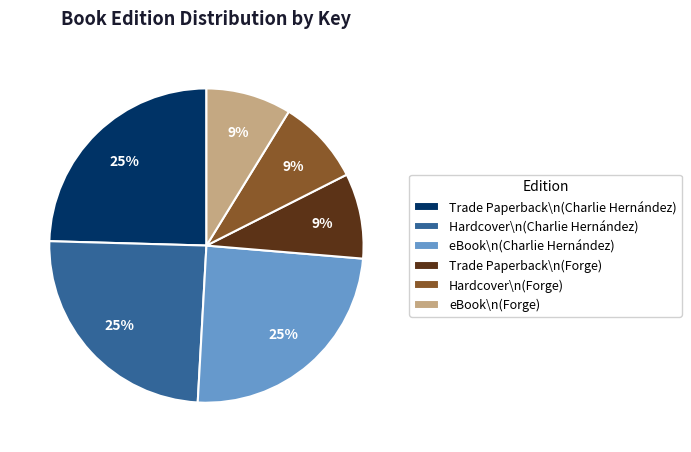

What percentage is the Trade Paperback\n(Charlie Hernández) slice, to the nearest percent?

25%